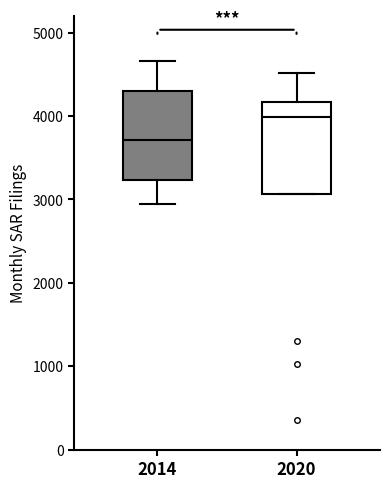

Which box has the highest median line?

2020